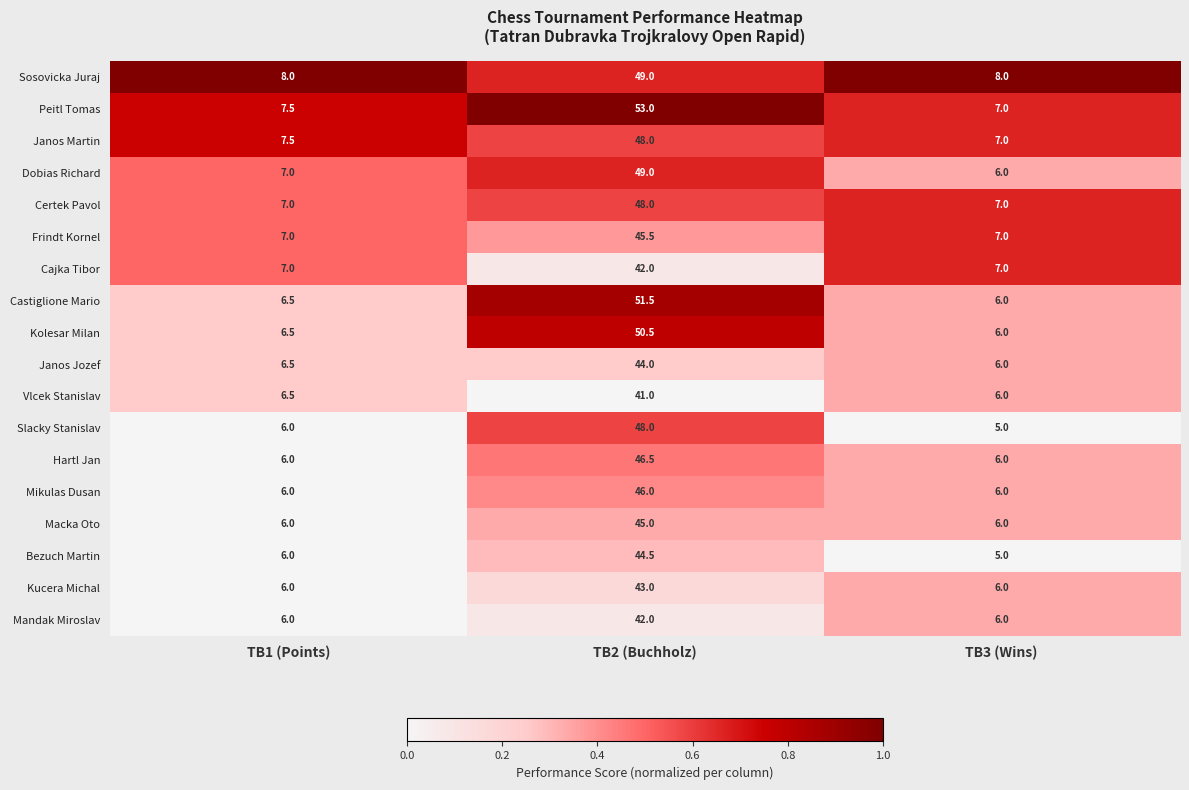

True or false: Janos Martin has a value of 48.0 at TB2 (Buchholz).

True